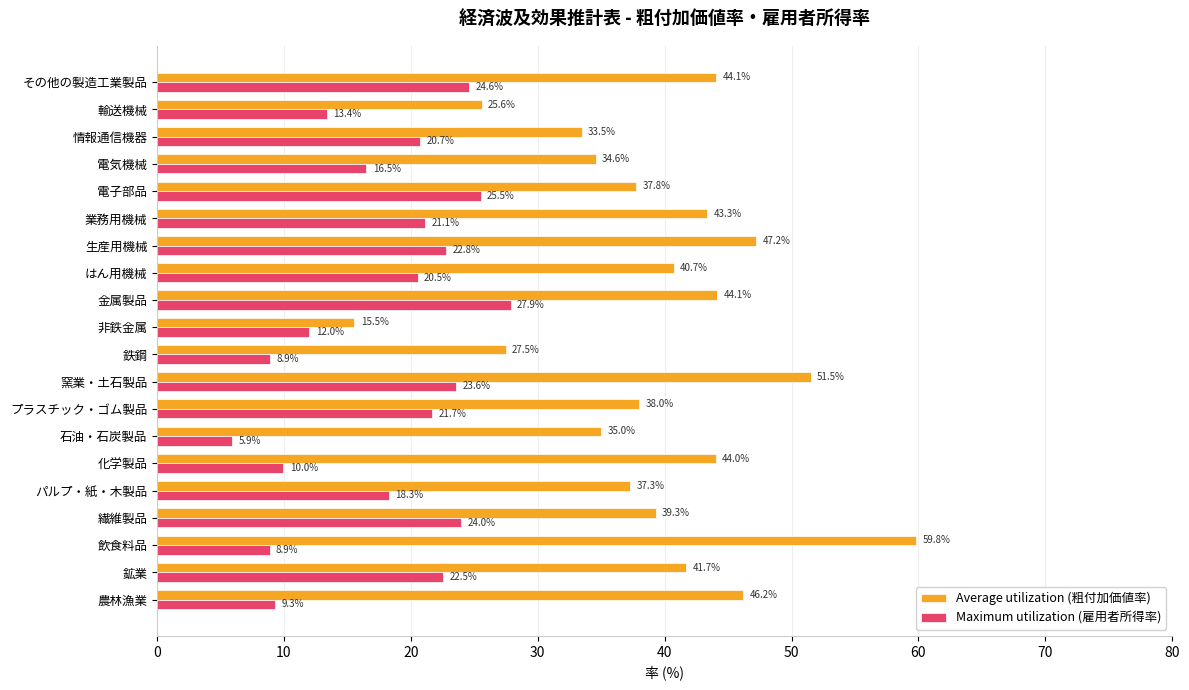

Between 電子部品 and 電気機械, which series saw the biggest shift?

Maximum utilization (雇用者所得率)